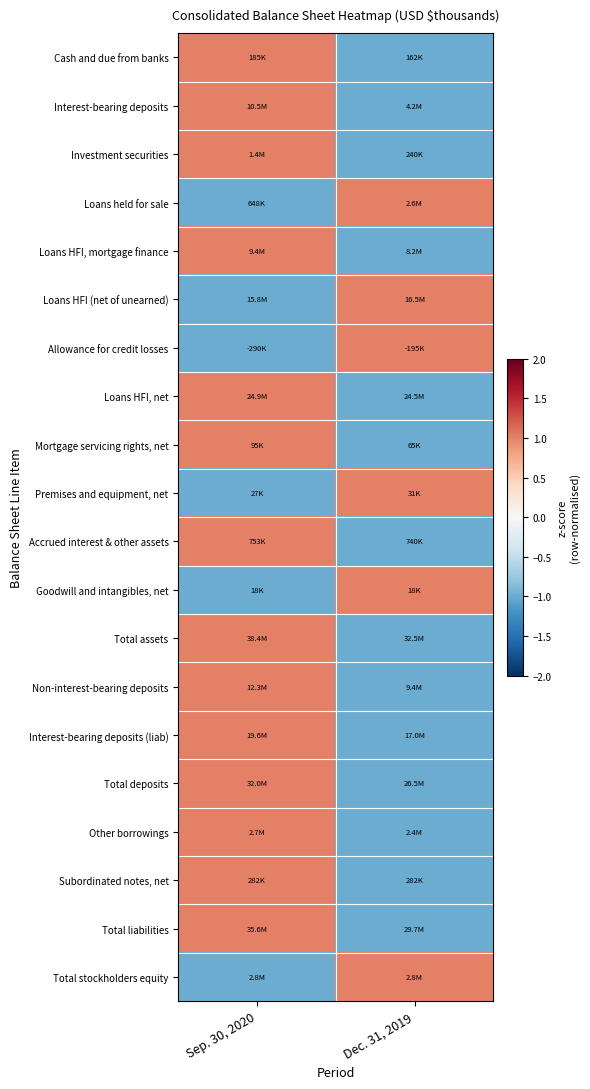

Between Dec. 31, 2019 and Sep. 30, 2020, which is larger?

Sep. 30, 2020